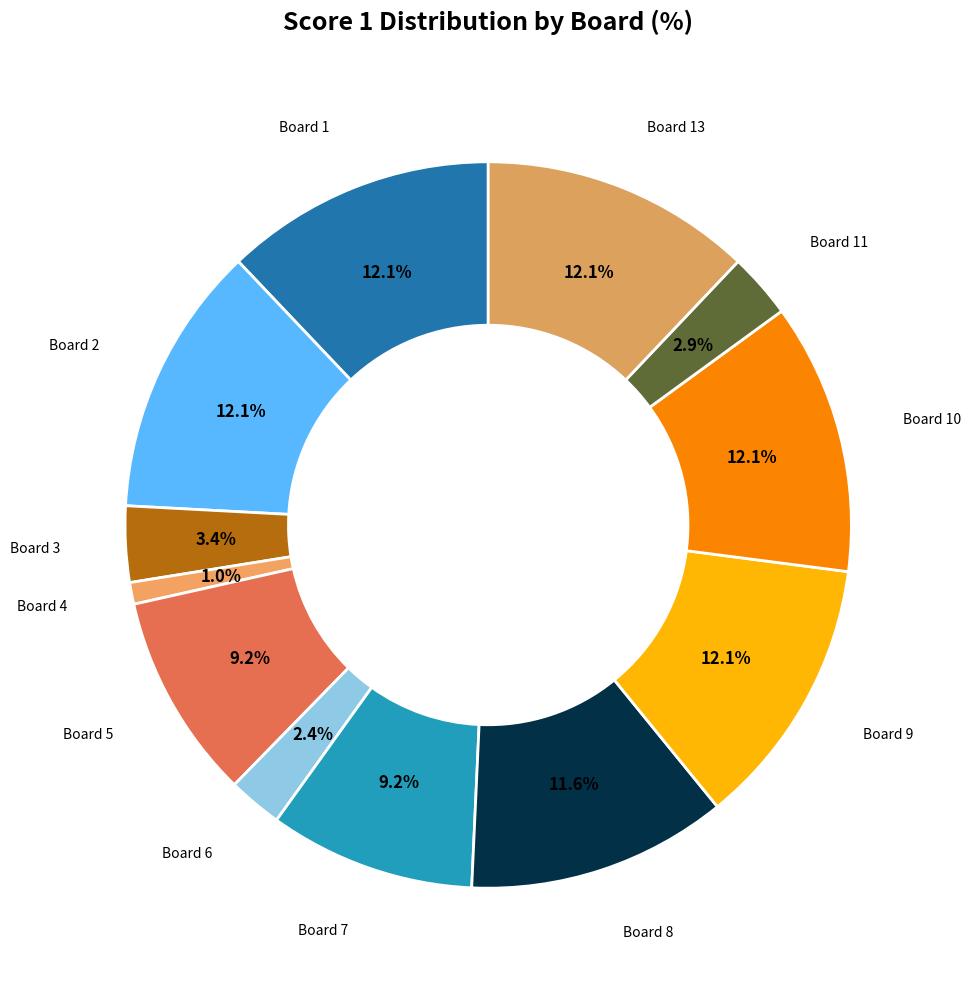

How many segments does this pie chart have?

12